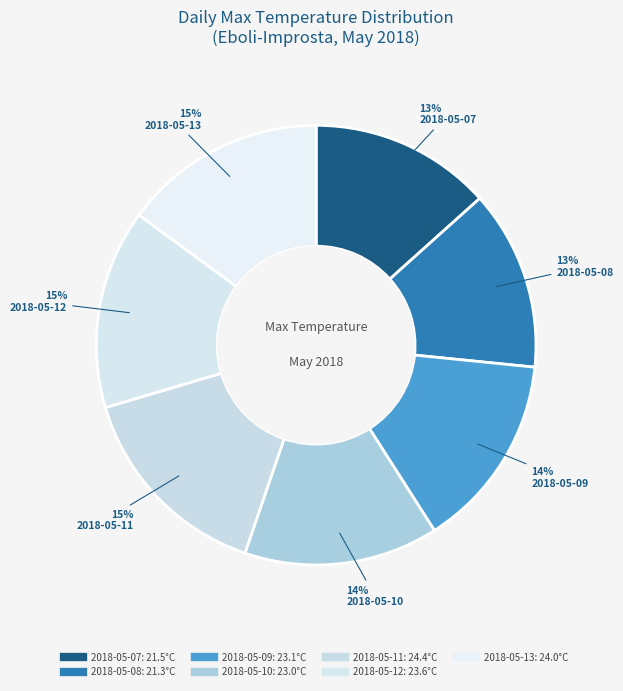

How many slices are in this pie chart?

7